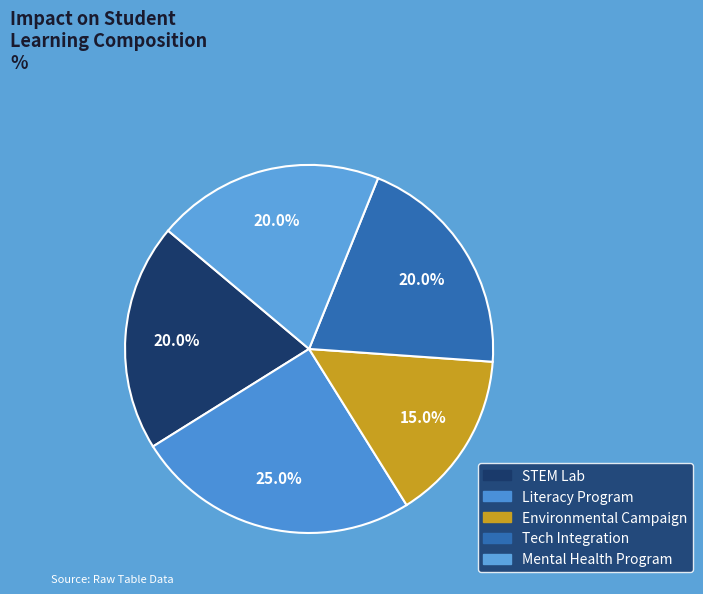

True or false: Mental Health Program accounts for 20% of the total.

True